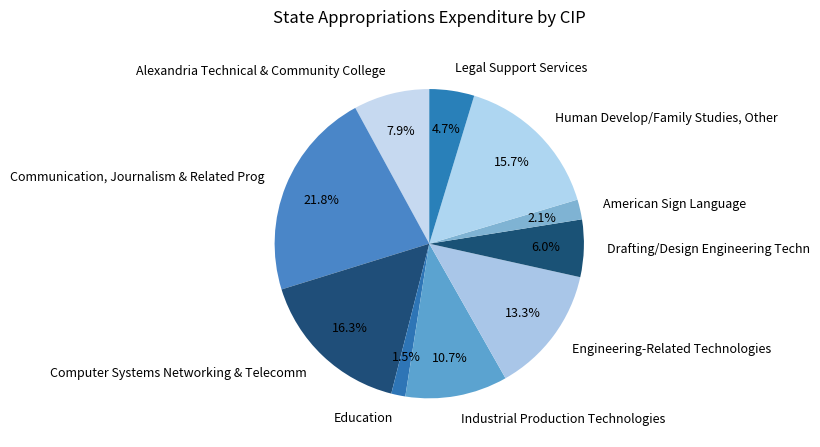

Is there a majority slice in this chart?

No